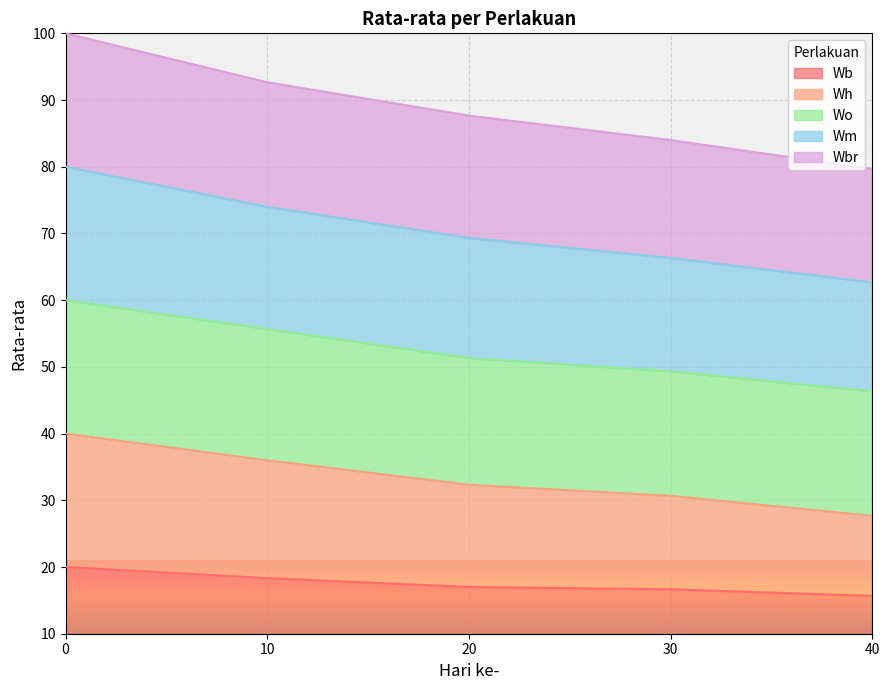

What is the maximum value for Wh?

40.0